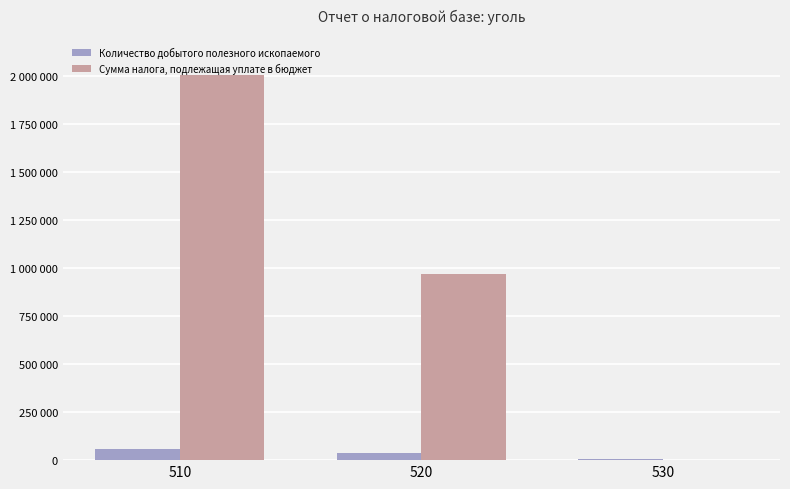

The Сумма налога, подлежащая уплате в бюджет series shows 0 at 530. True or false?

True